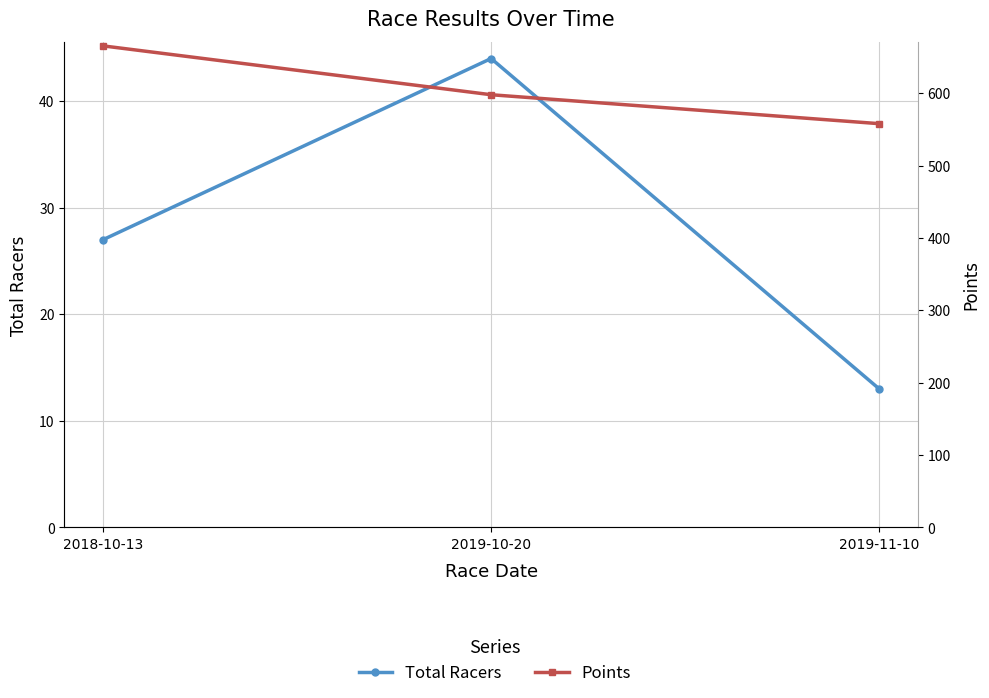

Does the chart display data point markers on the line(s)?

Yes